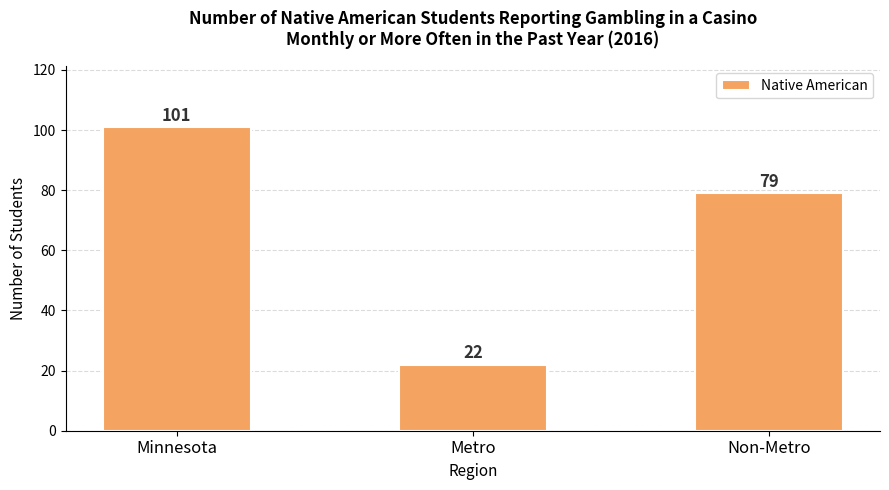

Count the values in the range 22 to 101.

3